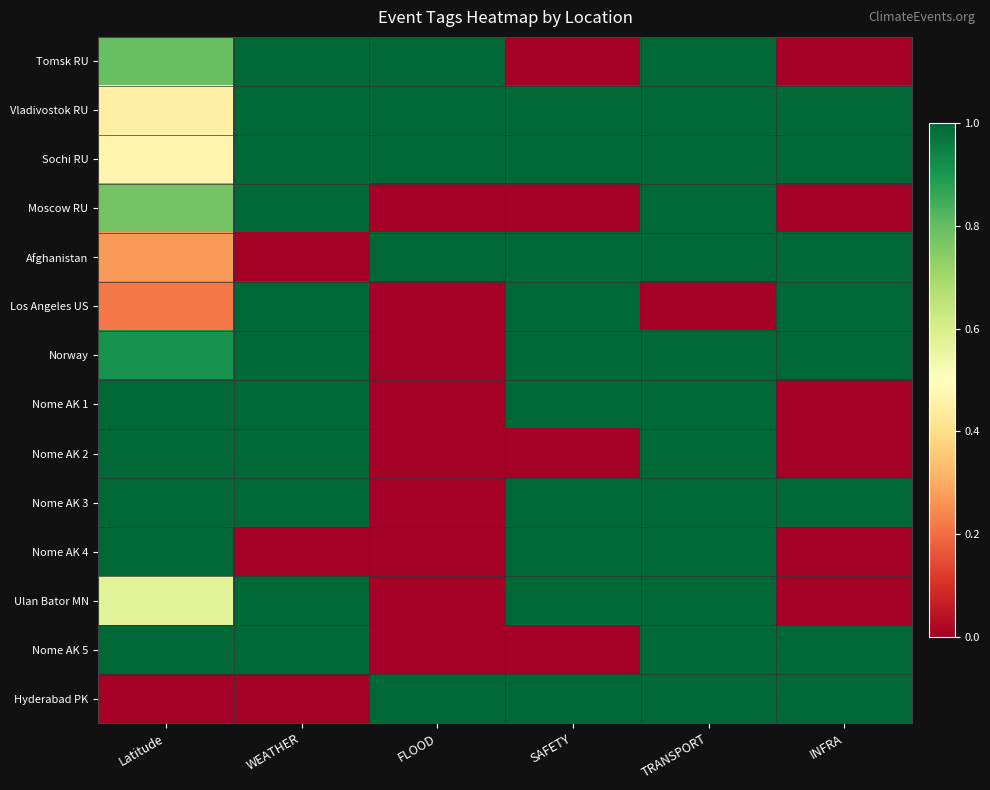

At which category does the chart reach its peak across all series?

WEATHER